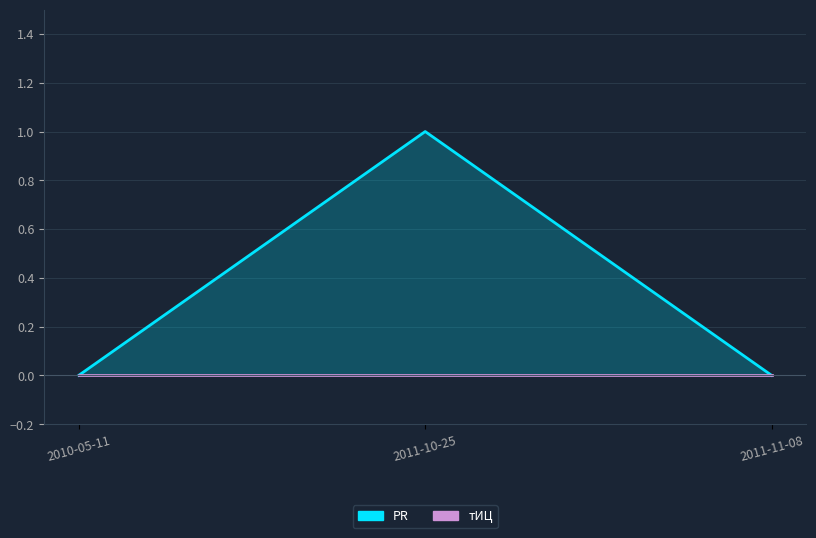

What is the label of the 3rd point from the left?

2011-11-08